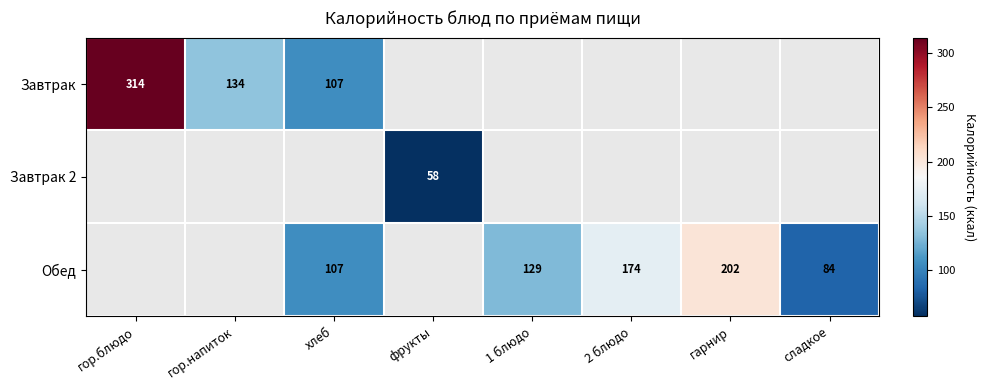

The Обед series shows 129 at 1 блюдо. True or false?

True